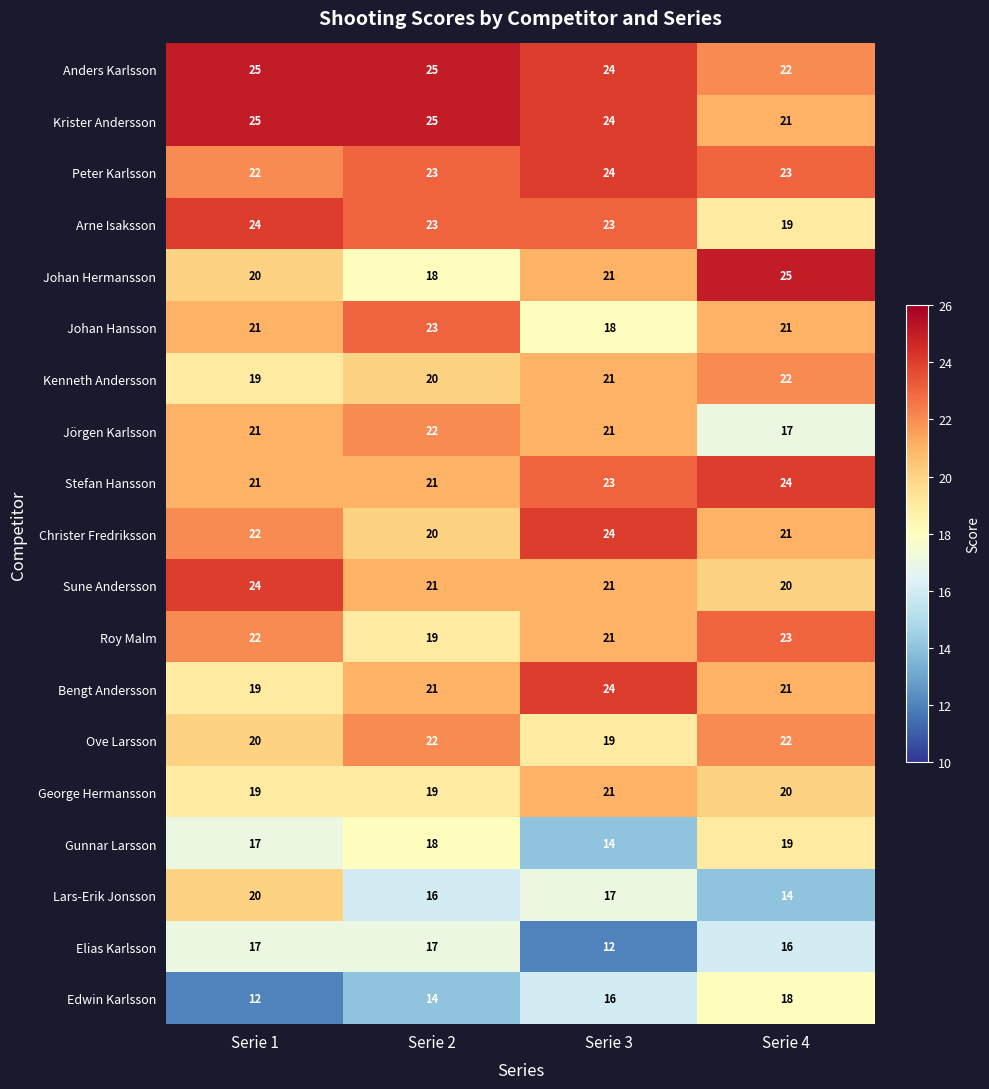

At which category is the sum across all series the highest?

Serie 1